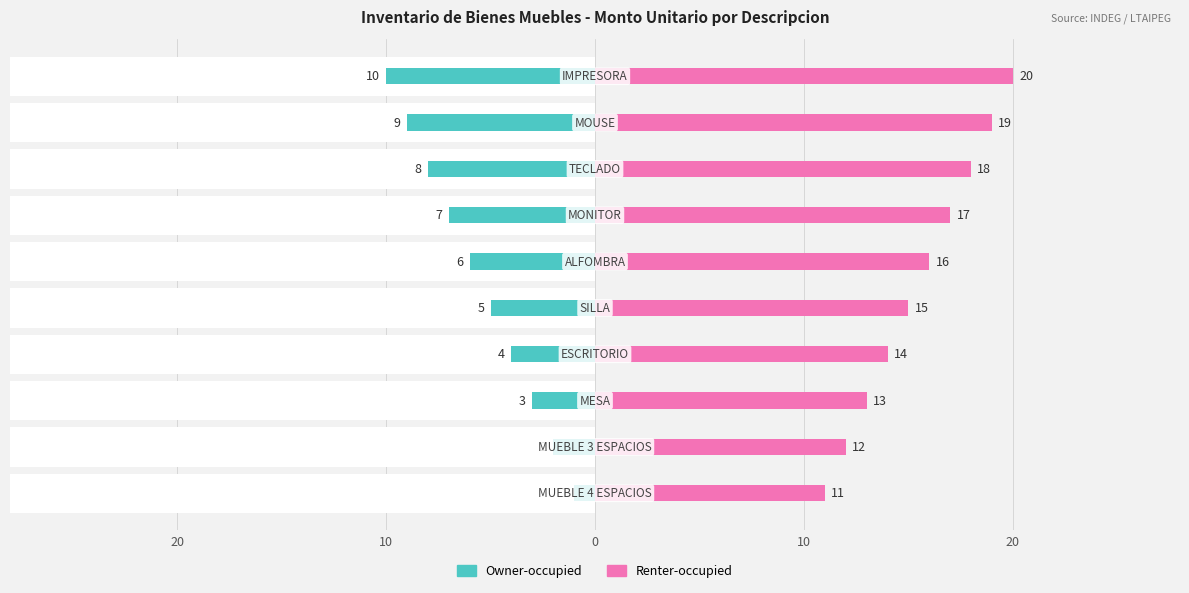

Count the Renter-occupied values in the range 13 to 18.

6